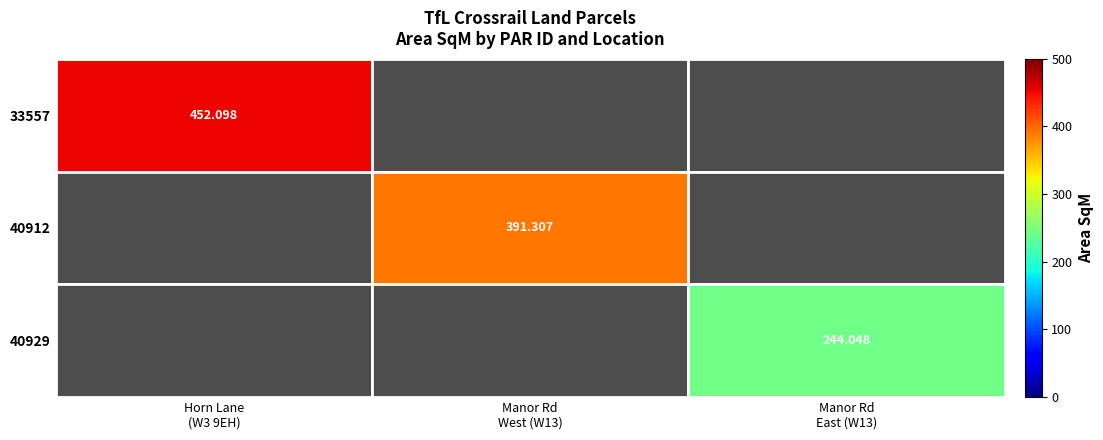

Between Horn Lane (W3 9EH) and Manor Rd West (W13), which series saw the biggest shift?

33557